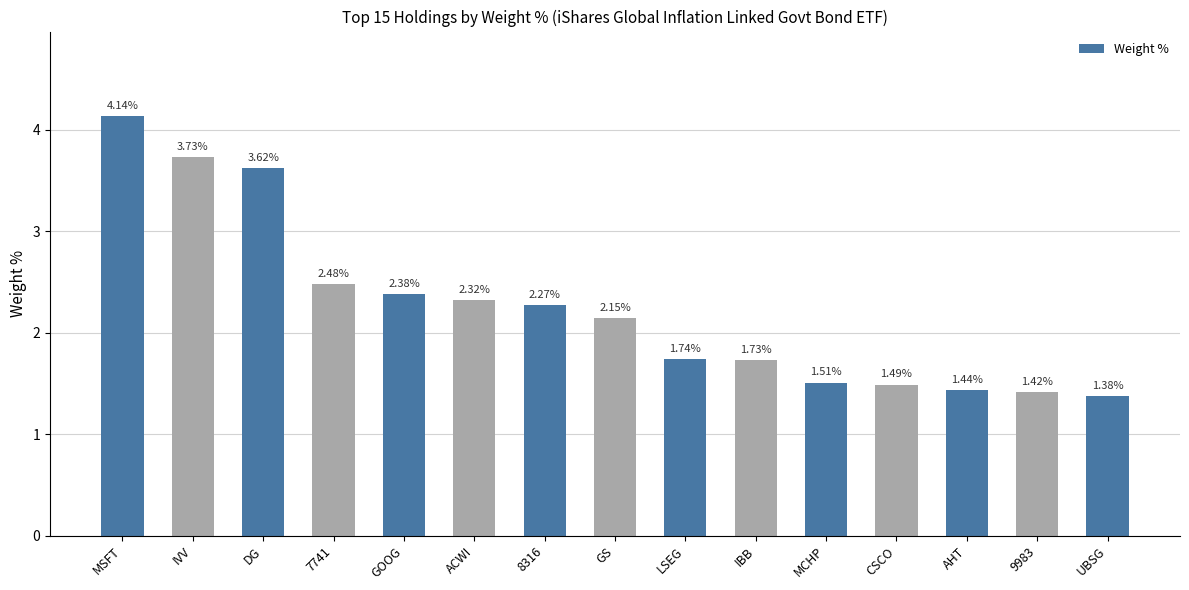

At which label does the data first exceed 2?

MSFT